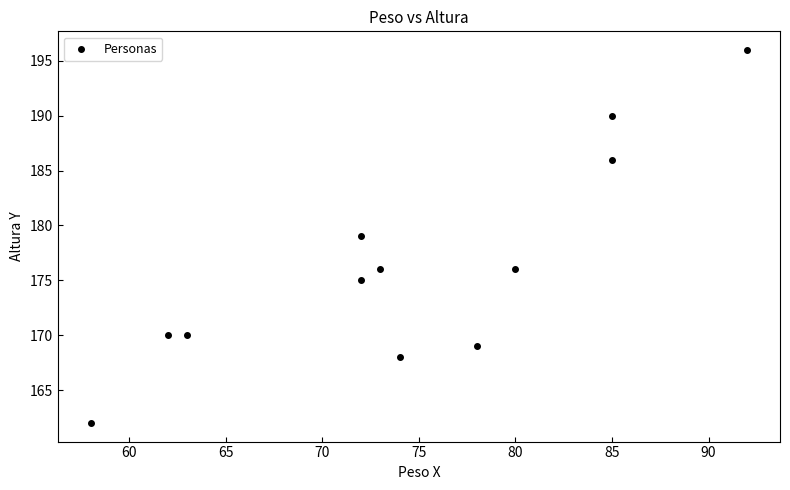

What is the average X value?

74